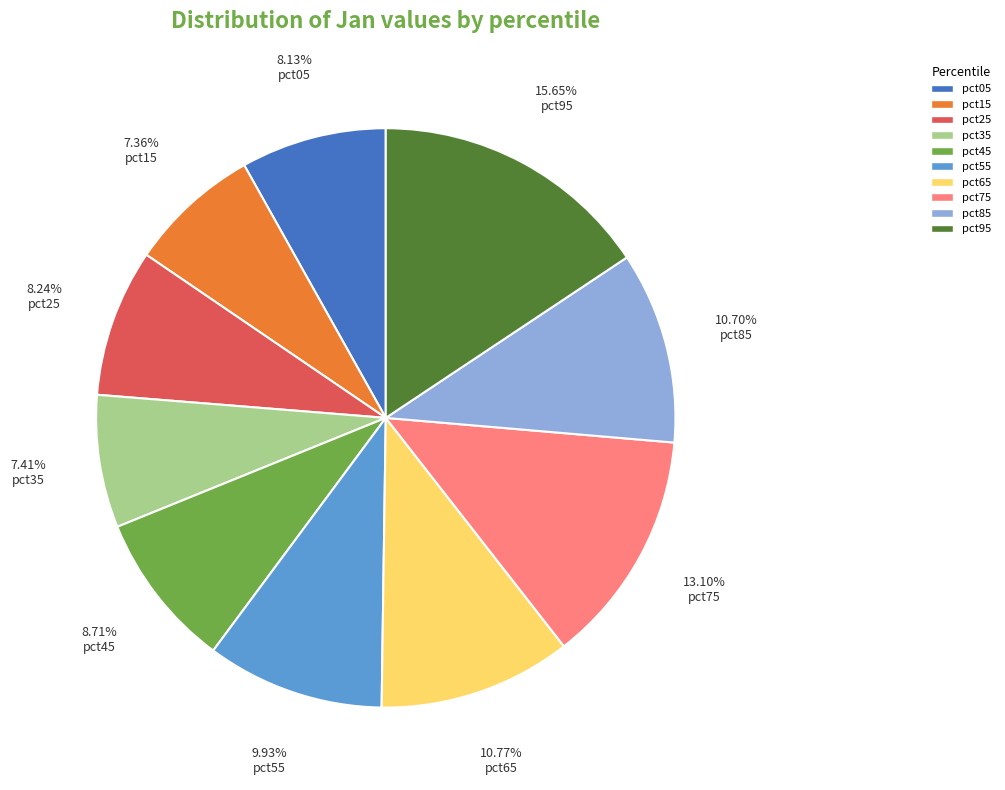

Is there a majority slice in this chart?

No